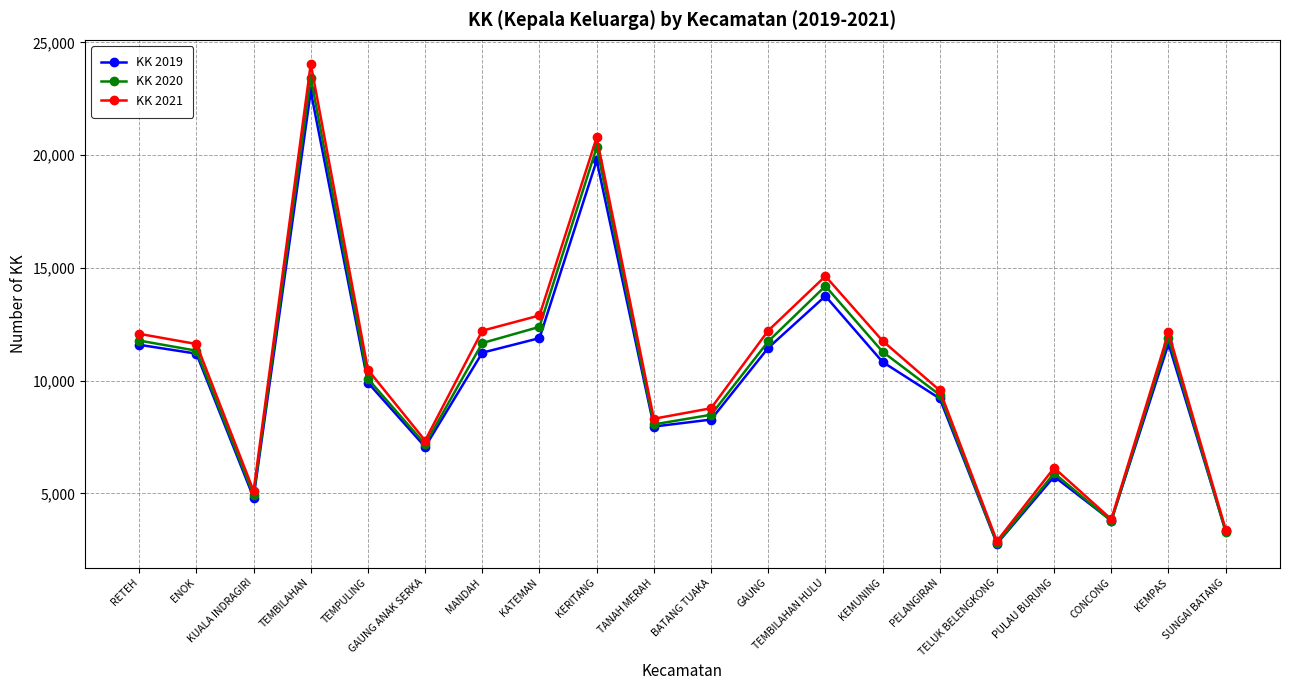

List the series in order of their overall mean, lowest first.

KK 2019, KK 2020, KK 2021